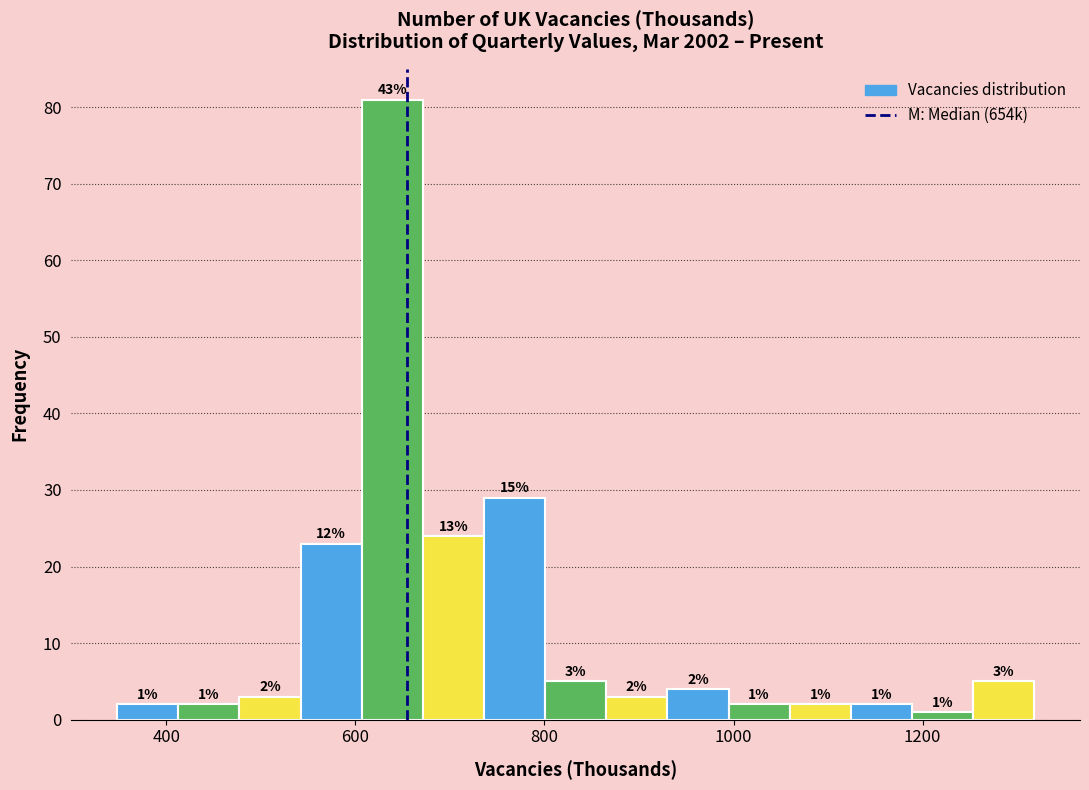

Read against the x-axis, roughly where is the centre of the tallest bar?

640